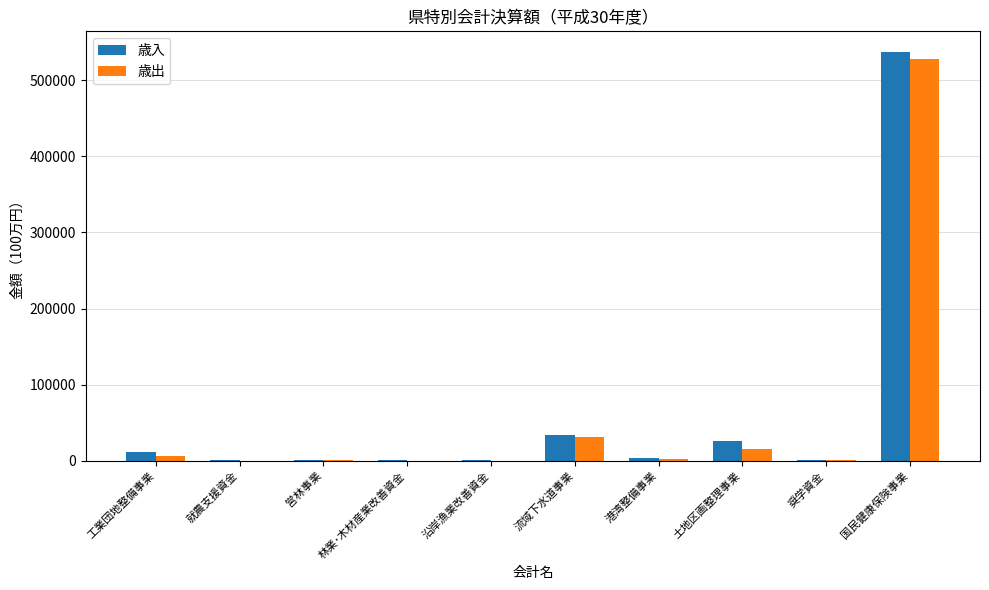

Is it true that 歳入 equals 33879.4 at 流域下水道事業?

True